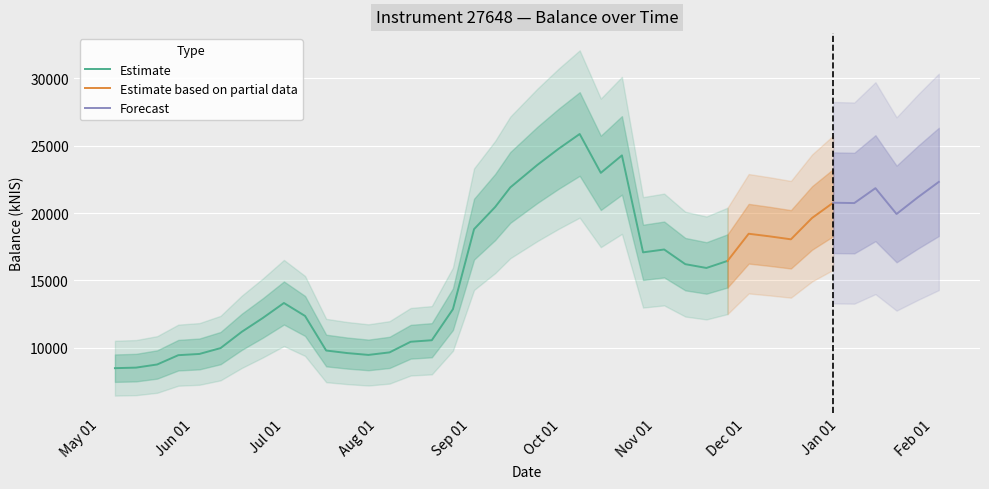

What value does the data have at 2021-08-05?

9656.1